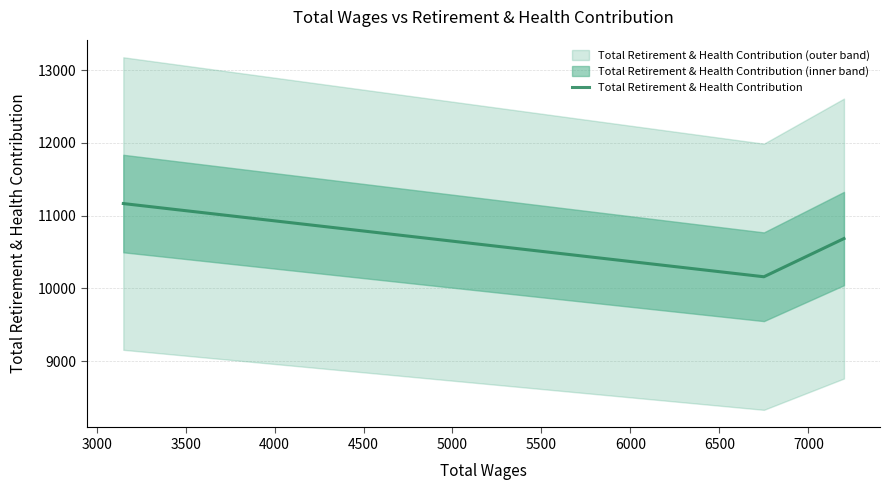

What is the maximum value for Total Retirement & Health Contribution?

11165